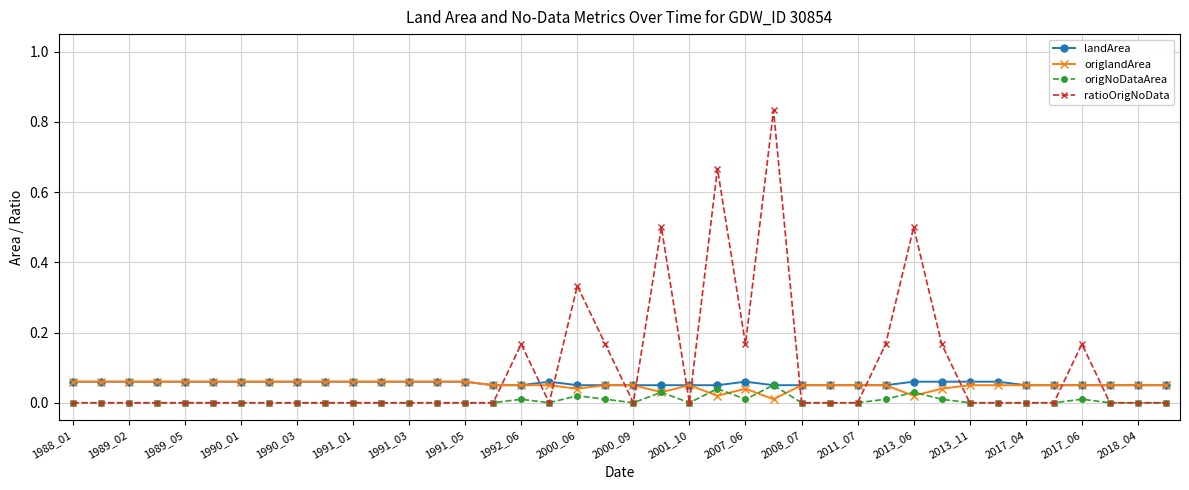

Does the chart have visible grid lines?

Yes